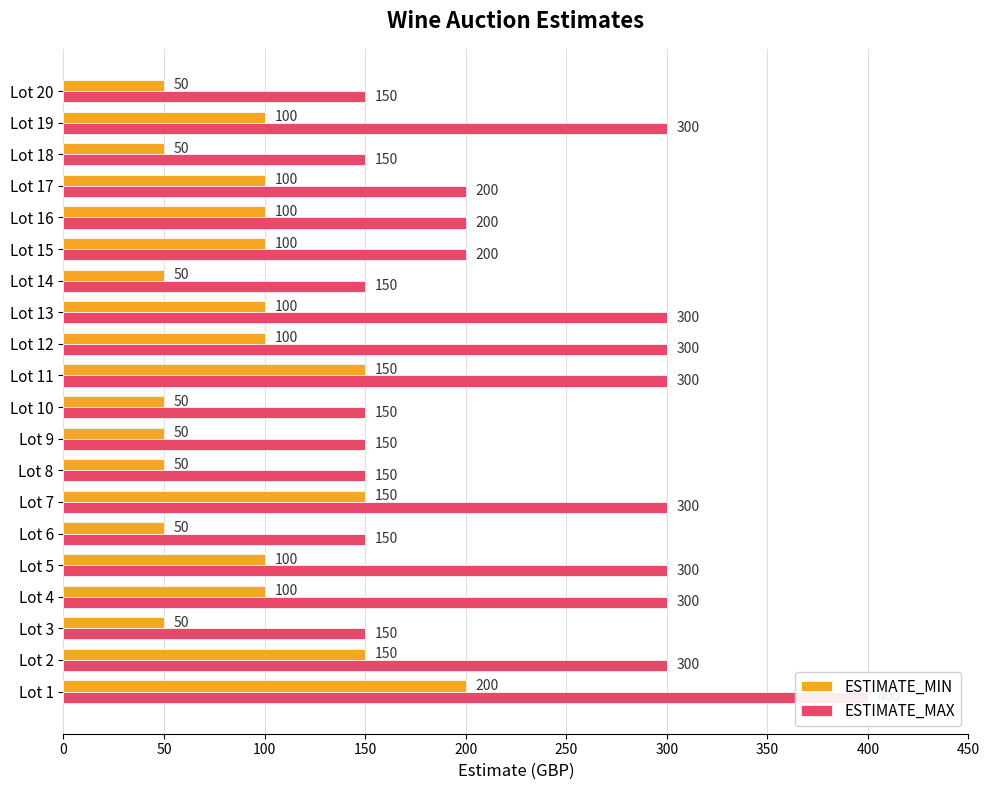

Reading right to left, extract all data points from this chart.

ESTIMATE_MIN: 50	100	50	100	100	100	50	100	100	150	50	50	50	150	50	100	100	50	150	200
ESTIMATE_MAX: 150	300	150	200	200	200	150	300	300	300	150	150	150	300	150	300	300	150	300	400